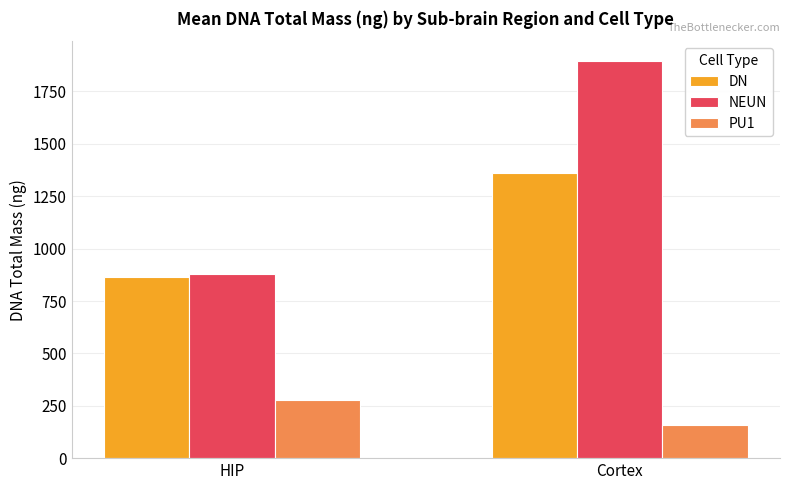

What is the value of the PU1 bar at the 2nd from the left?

159.4